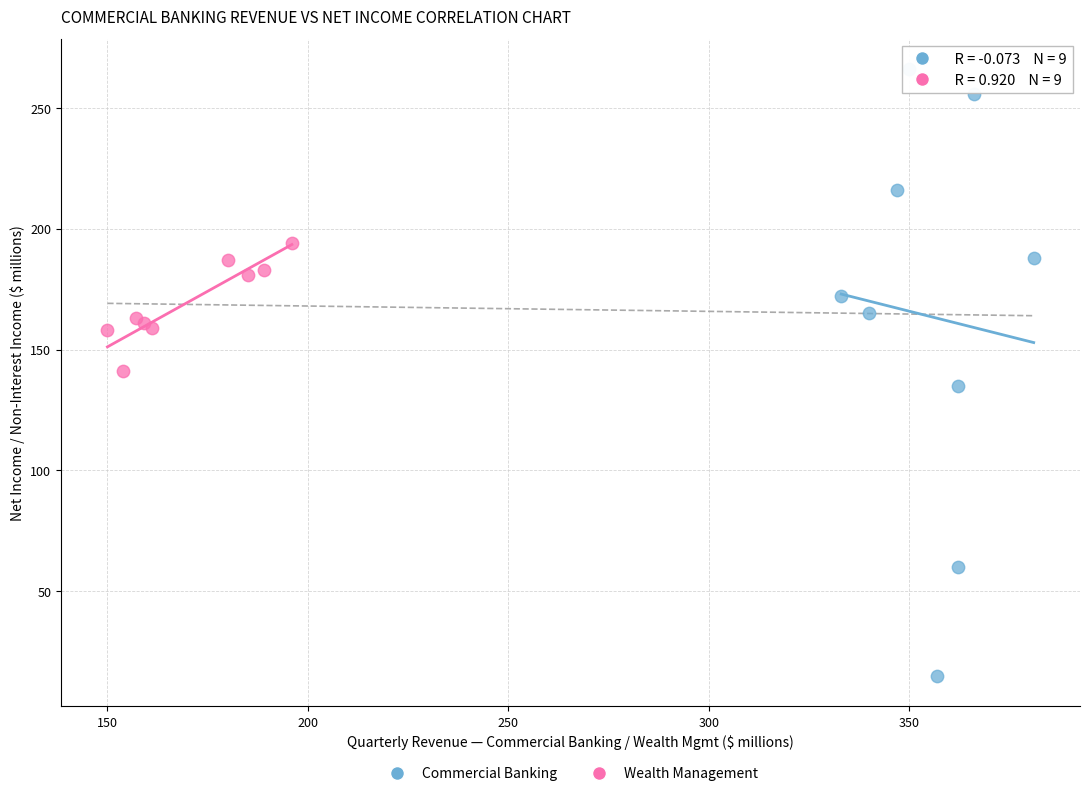

What are all the series names shown in the legend?

Commercial Banking, Wealth Management